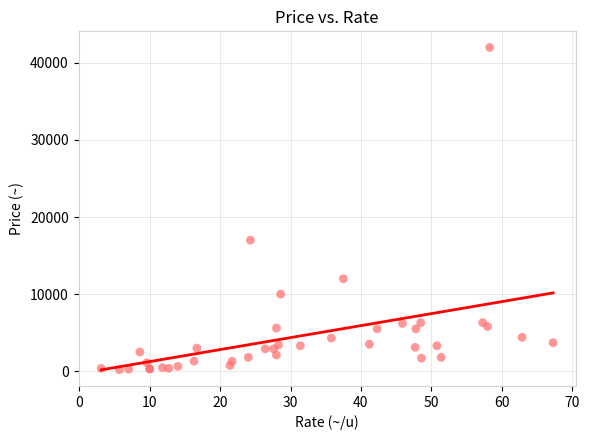

What Y value in the scatter plot is closest to 21100?

17000